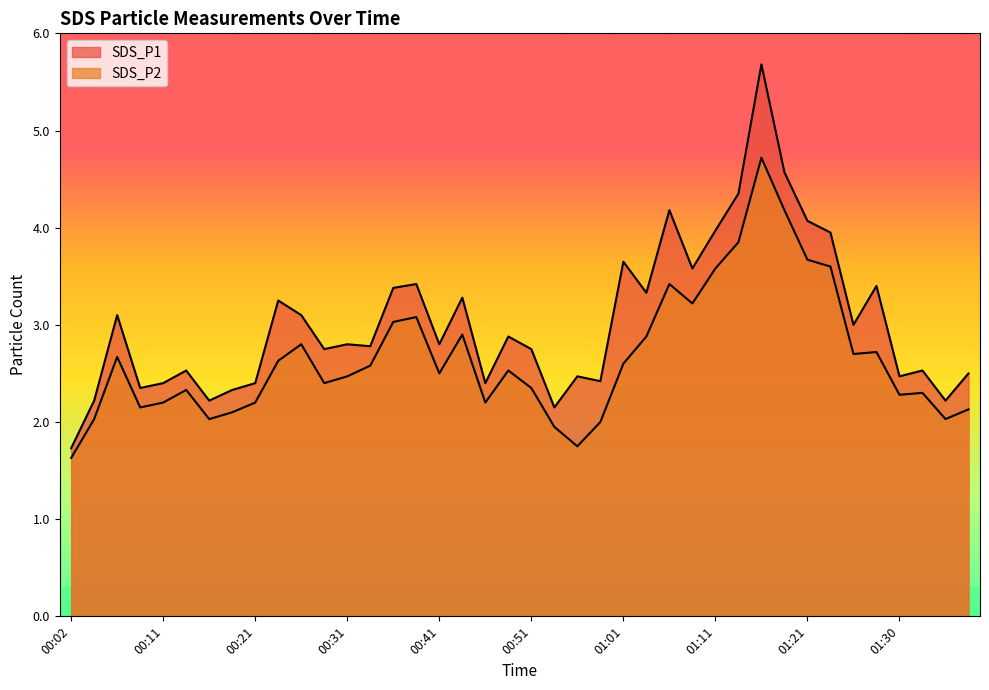

True or false: SDS_P1 and SDS_P2 intersect in this chart.

False